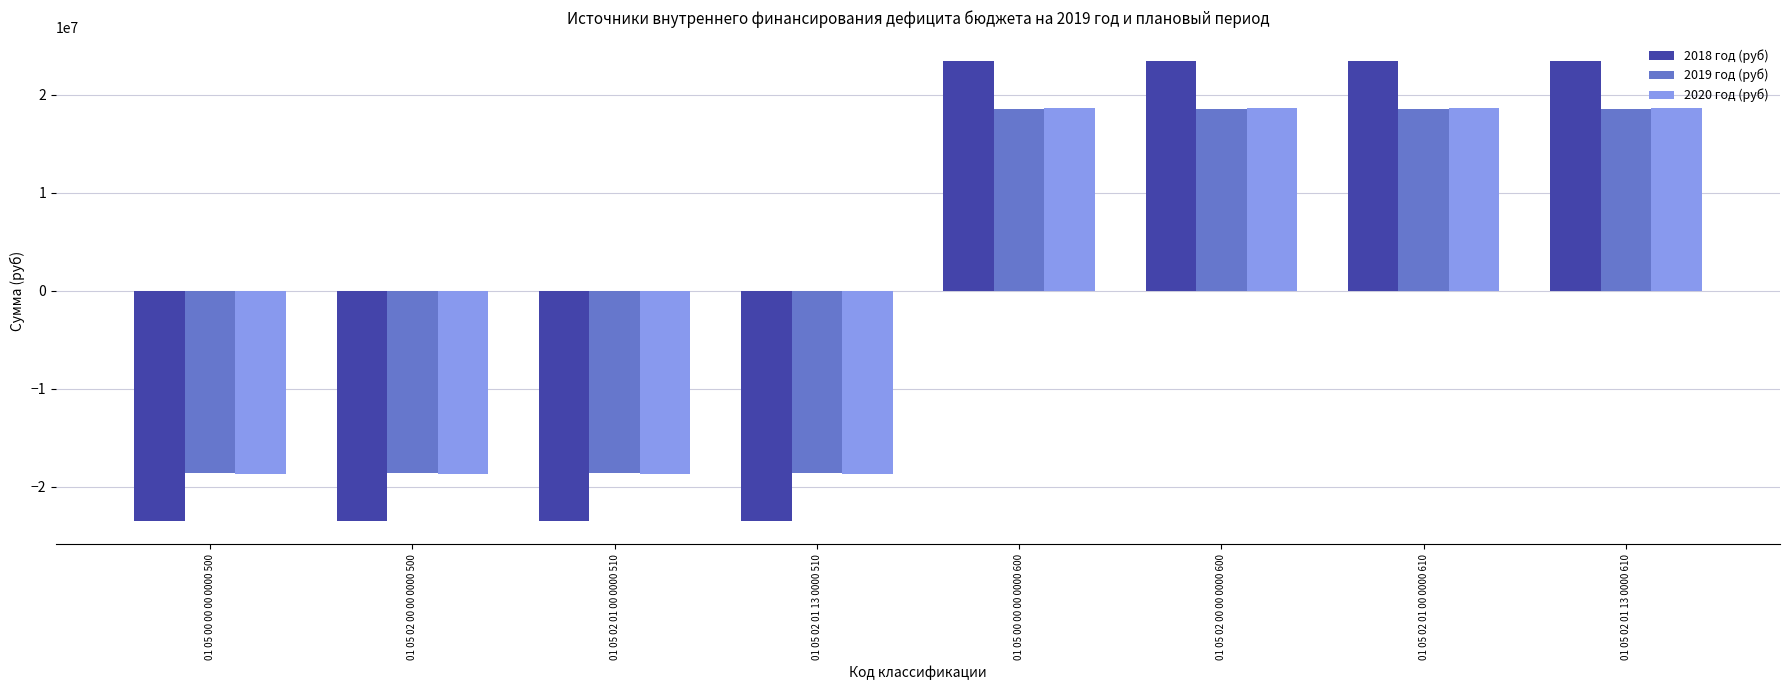

Reading left to right, transcribe all the data shown in this chart.

2018 год (руб): -23505048.5	-23505048.5	-23505048.5	-23505048.5	23505048.5	23505048.5	23505048.5	23505048.5
2019 год (руб): -18562537.8	-18562537.8	-18562537.8	-18562537.8	18562537.8	18562537.8	18562537.8	18562537.8
2020 год (руб): -18661211.6	-18661211.6	-18661211.6	-18661211.6	18661211.6	18661211.6	18661211.6	18661211.6